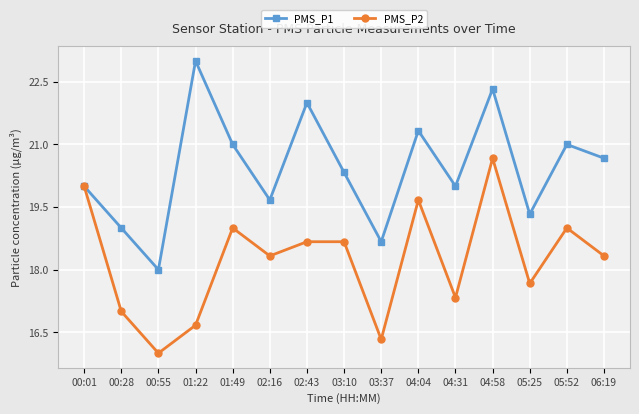

What is the difference between the maximum and second lowest values in the PMS_P1 series?

4.3